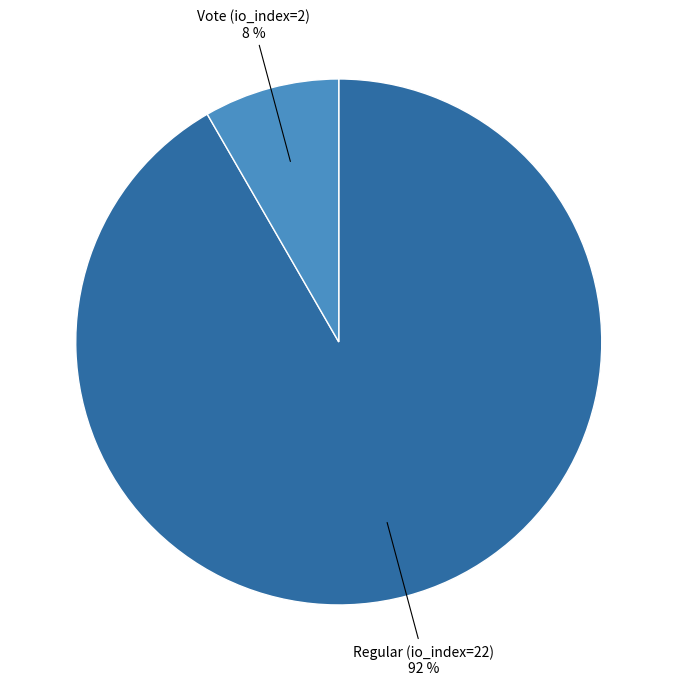

Is there any slice that represents more than half of the pie?

Yes